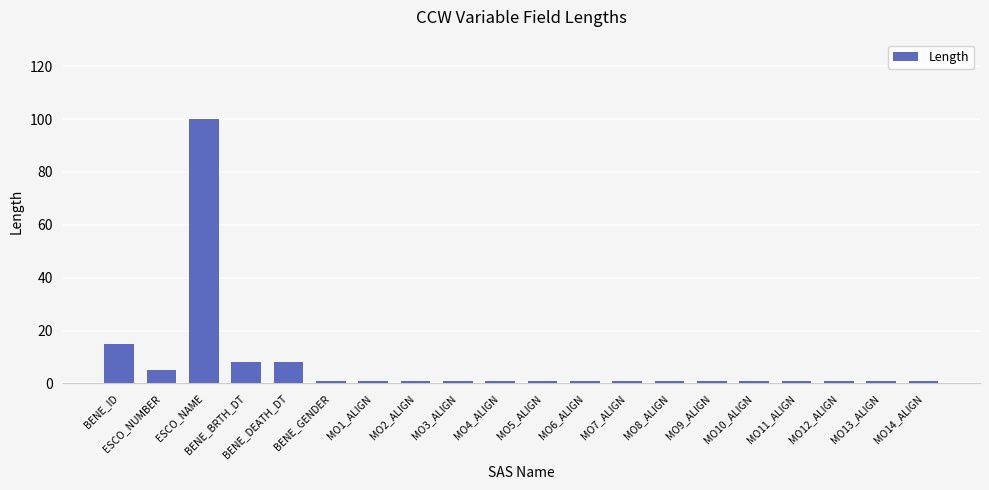

What is the difference between the maximum and minimum values?

99